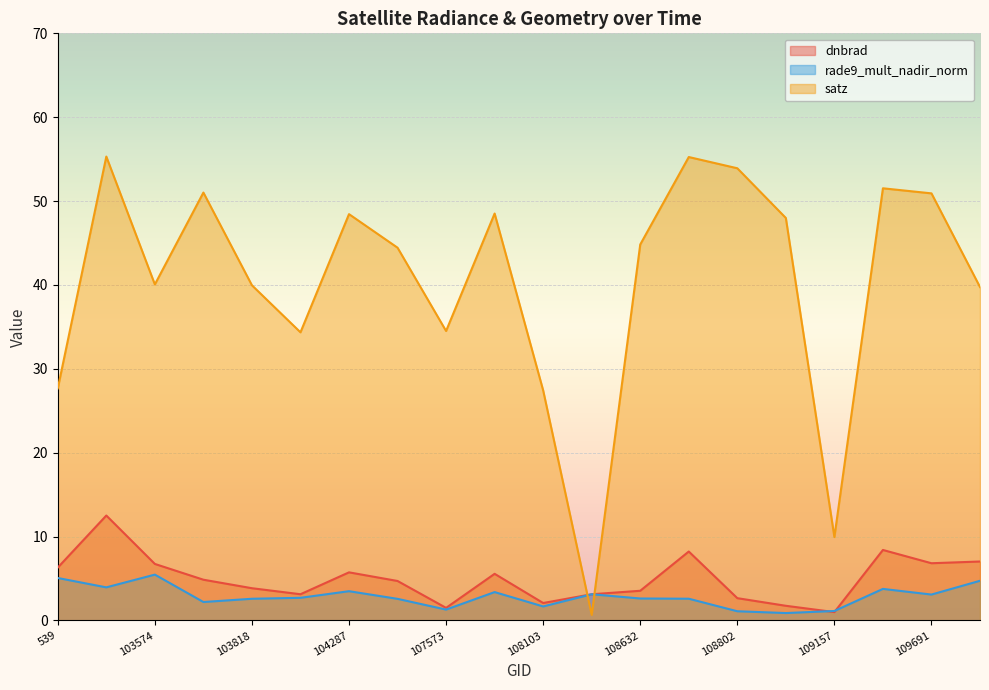

Is it true that rade9_mult_nadir_norm equals 4.7 at 109866?

True